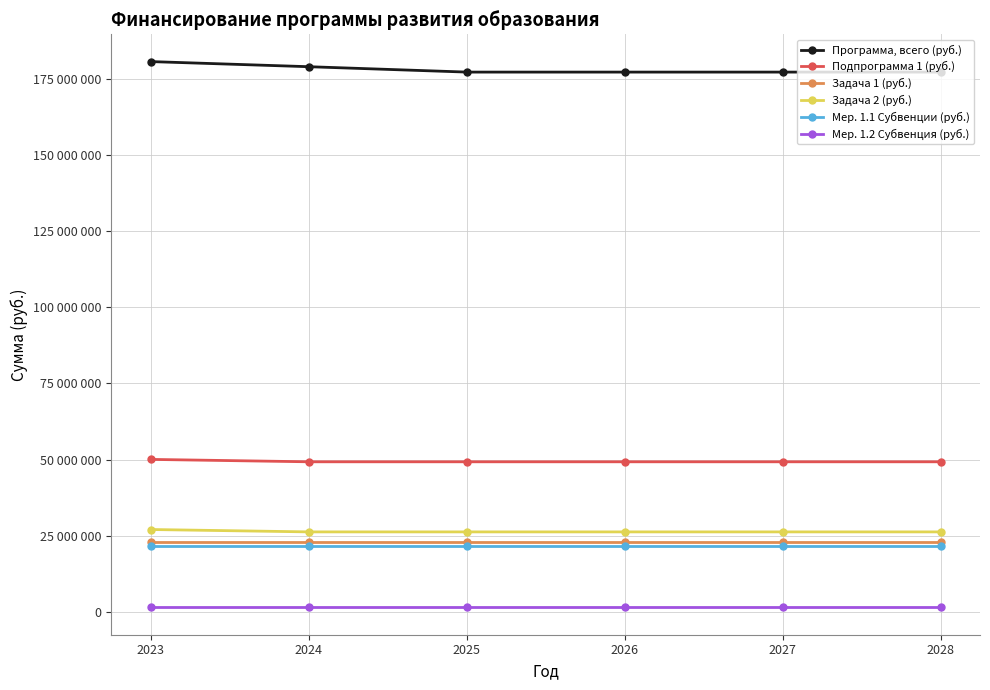

True or false: Задача 2 (руб.) has a value of 45246706 at 2025.

False